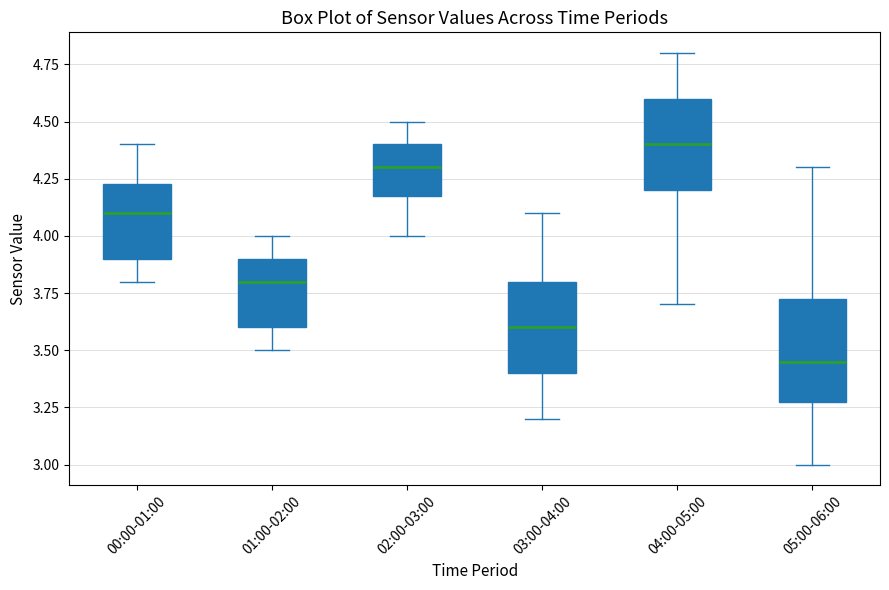

Where does the upper whisker of the box for 00:00-01:00 end on the y-axis? The values are not printed on the chart, so give them approximately, as read against the axis.

4.40